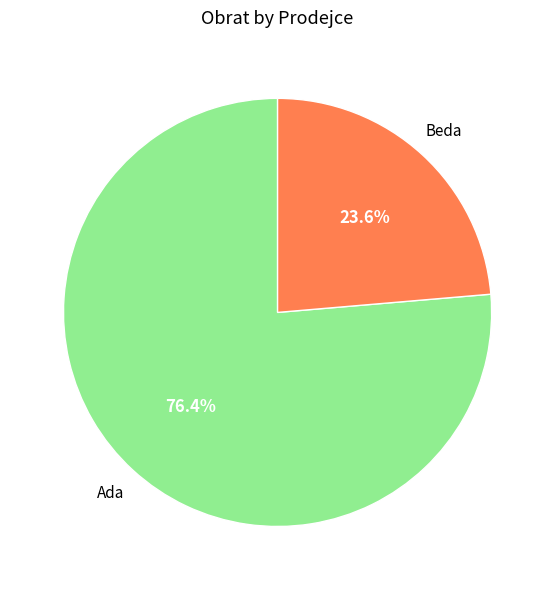

What percentage is NOT represented by Beda?

76.4%